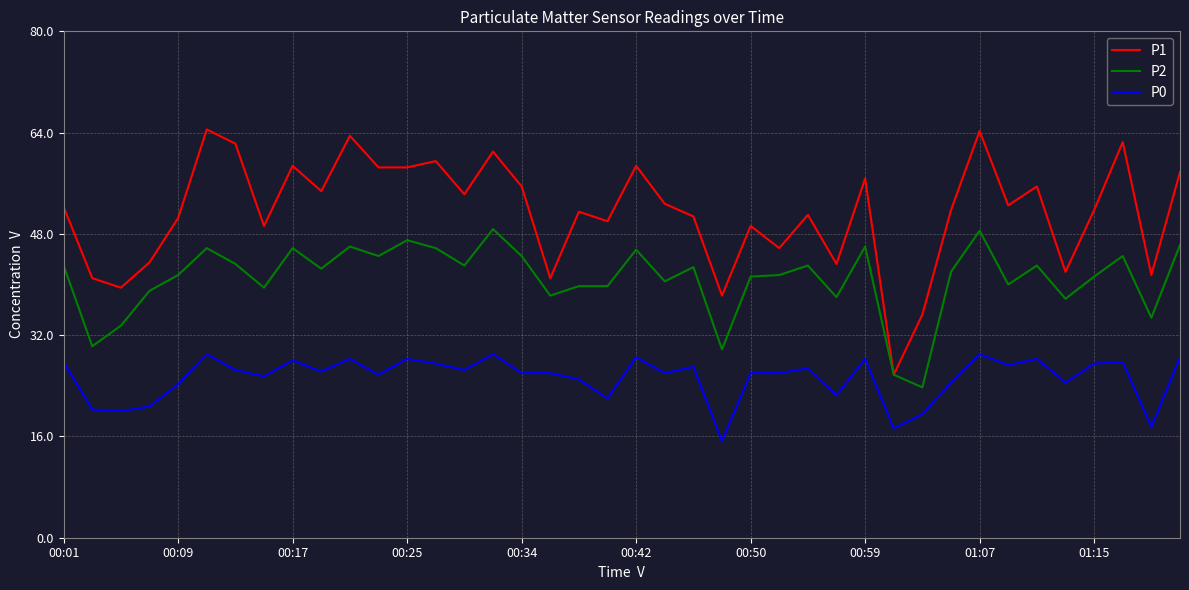

Which series has the widest spread of values?

P1